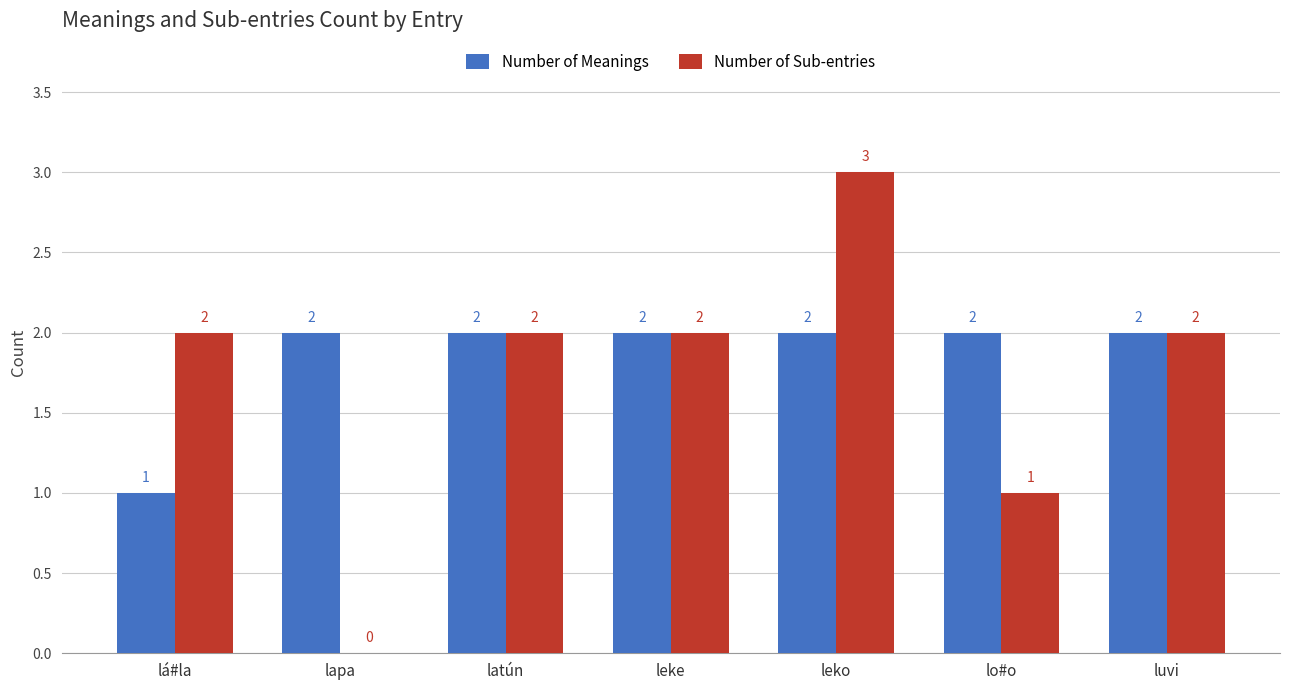

Count the Number of Meanings values in the range 2 to 3.

6